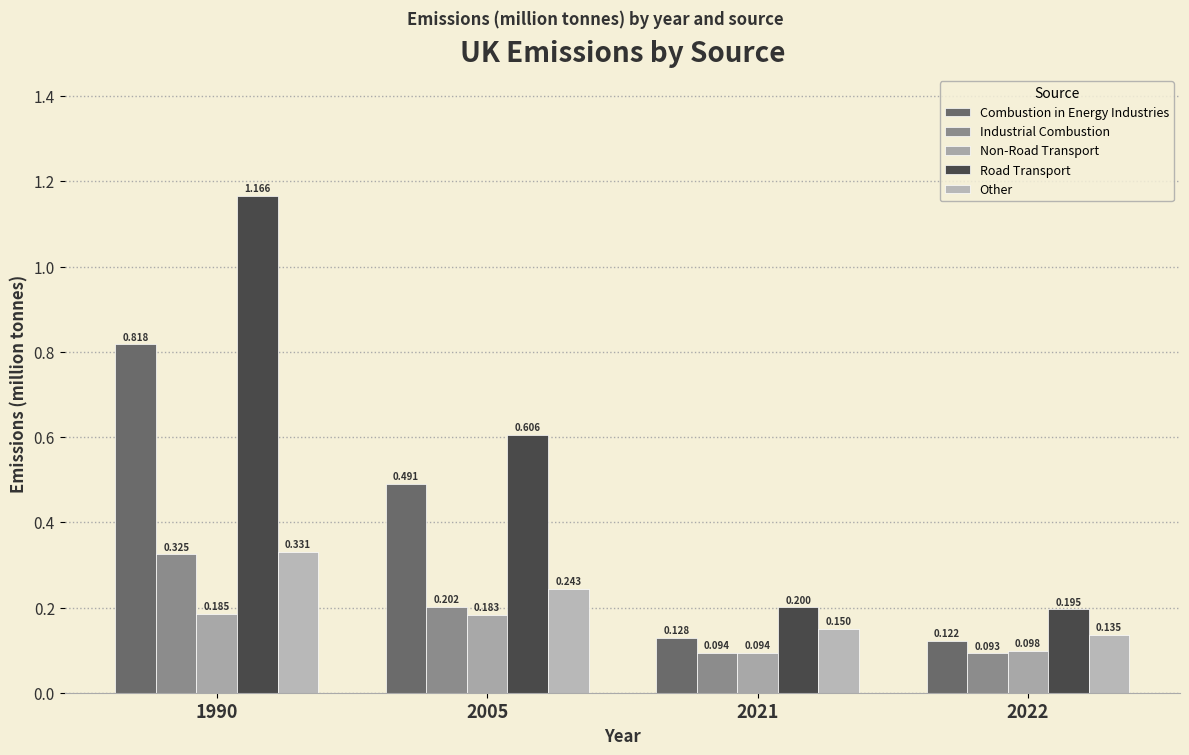

True or false: Non-Road Transport has a value of 0.1 at 2022.

True